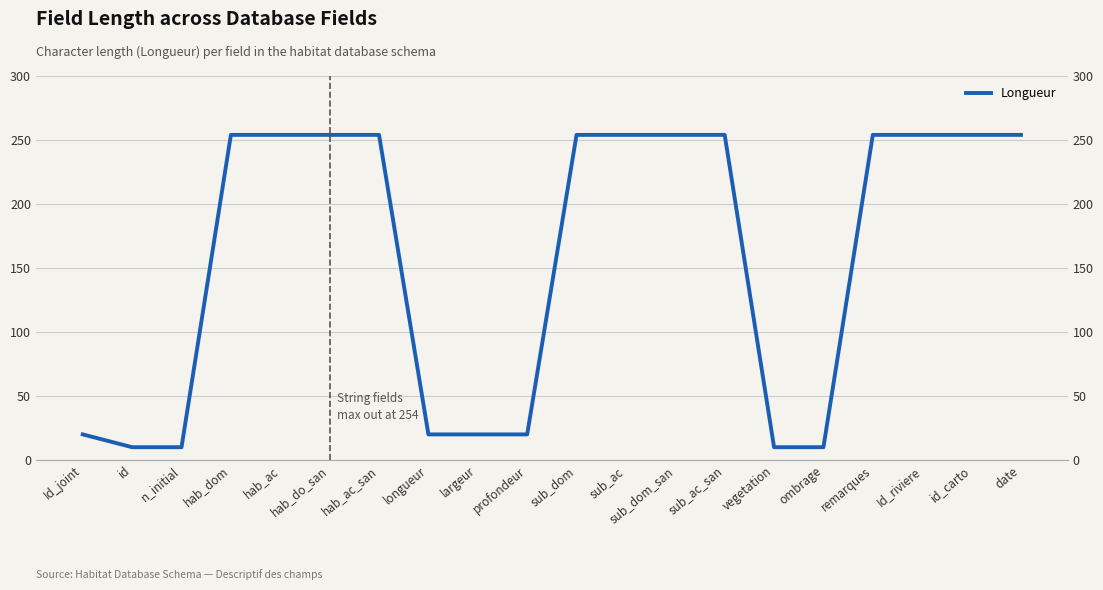

Approximately how many times larger is the value at vegetation compared to profondeur?

0.5